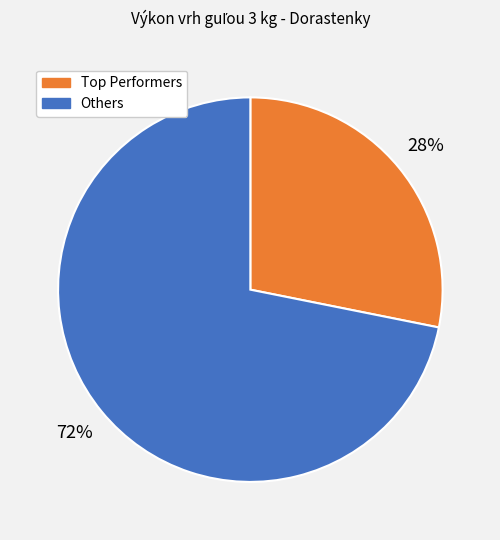

To the nearest percent, what is the difference between the largest and smallest slice percentages?

44%